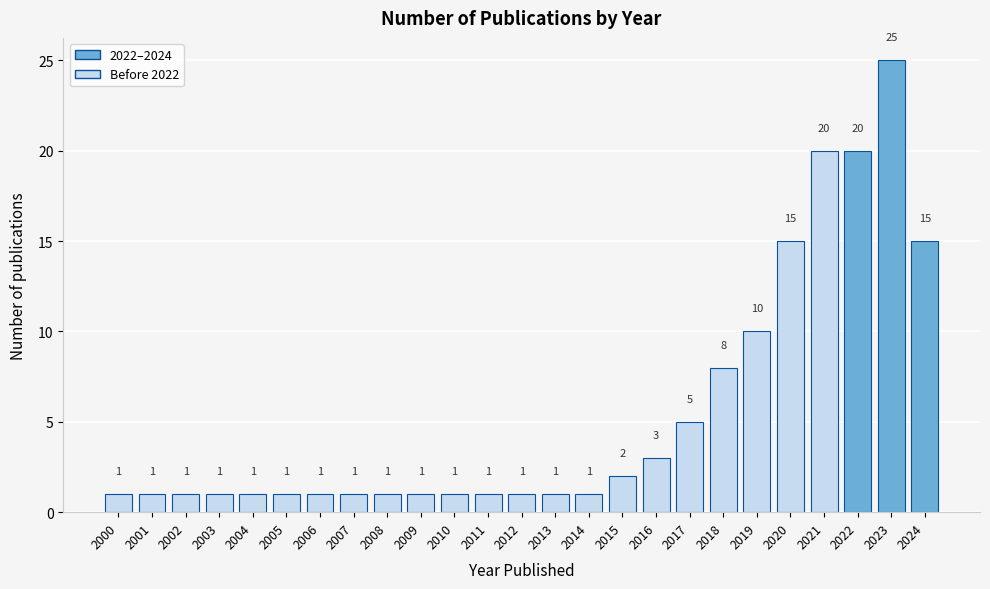

Reading right to left, what are all the values shown in this chart?

15	25	20	20	15	10	8	5	3	2	1	1	1	1	1	1	1	1	1	1	1	1	1	1	1